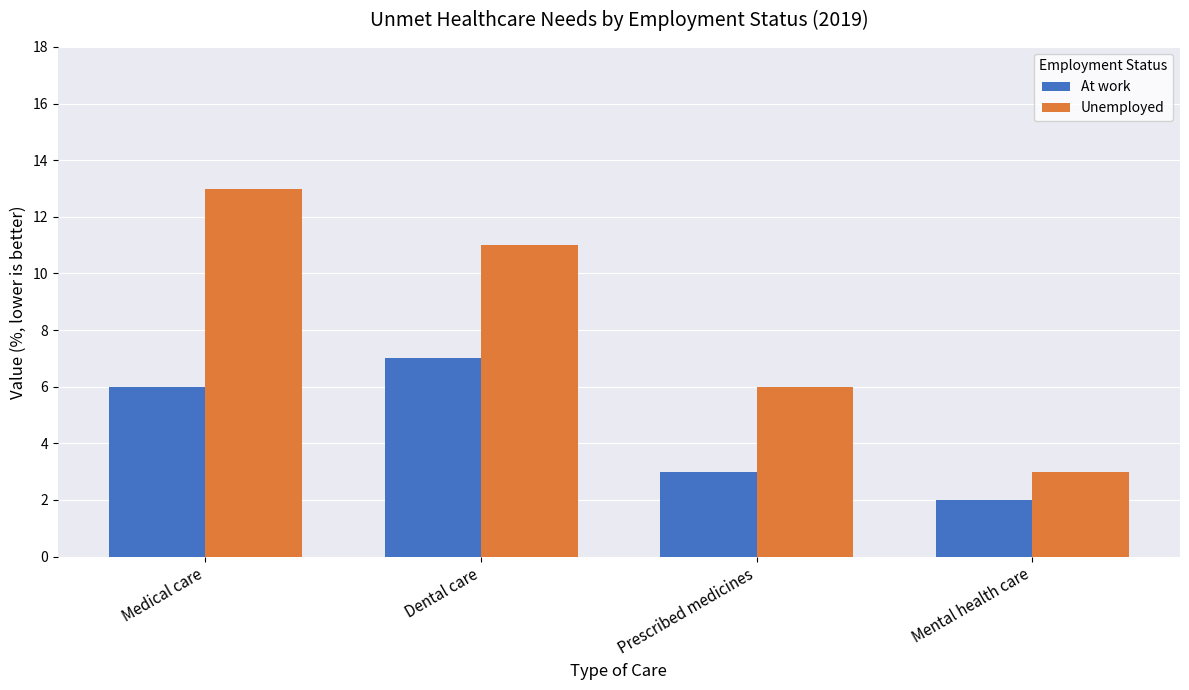

What is the value of the At work bar at the 3rd from the left?

3